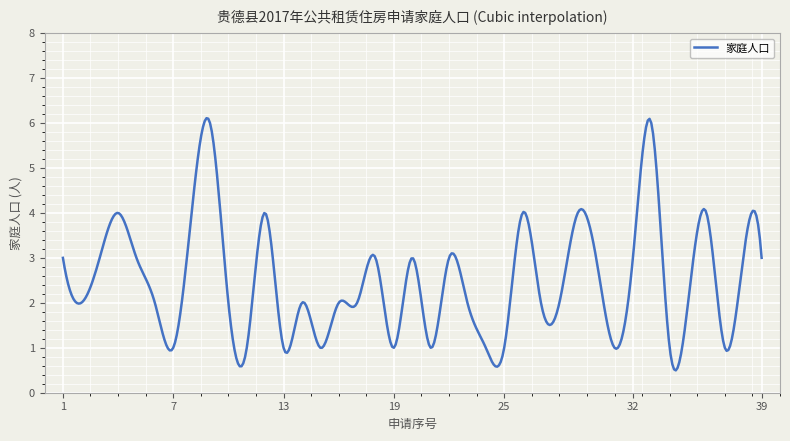

What is the difference between the maximum and minimum values?

5.6